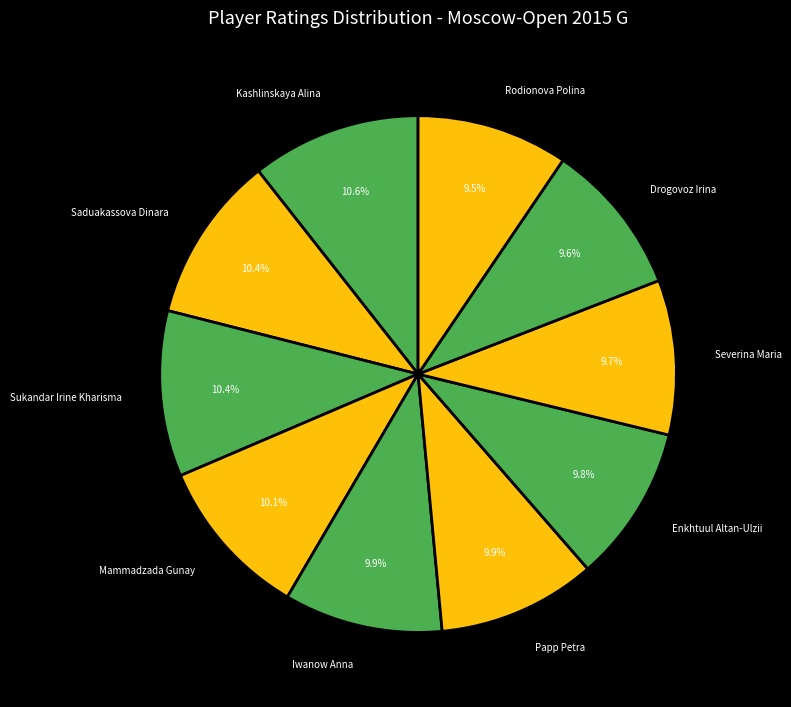

Is there any slice that represents more than half of the pie?

No